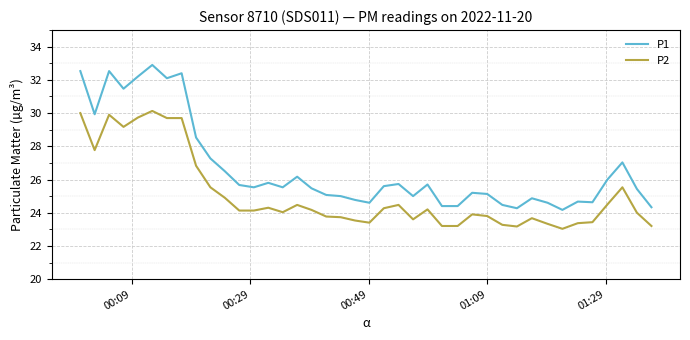

True or false: P1 has more than 1 points higher than both neighbors.

True